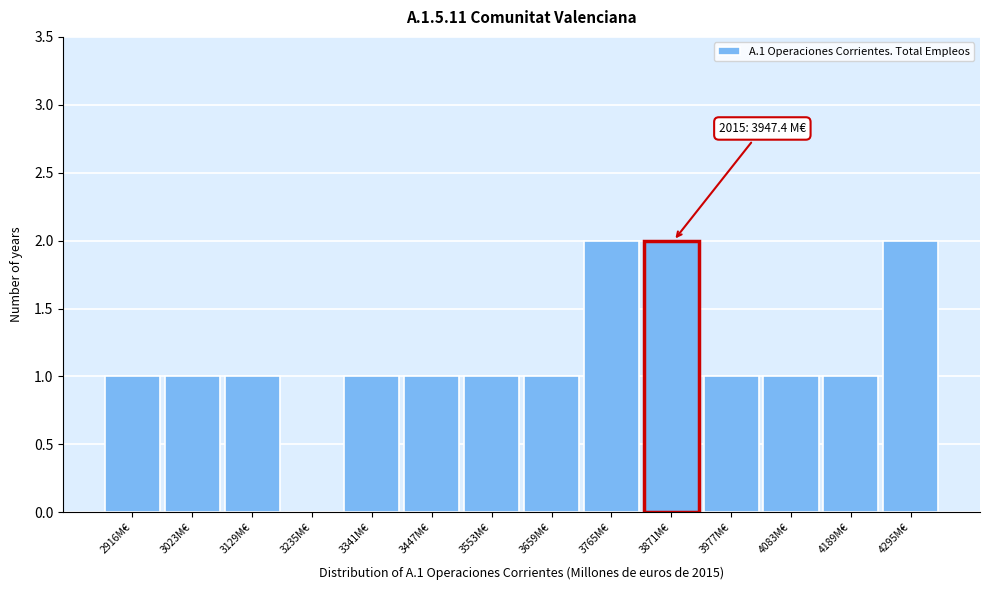

Reading right to left, what are all the values shown in this chart?

4295M€=2	4189M€=1	4083M€=1	3977M€=1	3871M€=2	3765M€=2	3659M€=1	3553M€=1	3447M€=1	3341M€=1	3235M€=0	3129M€=1	3023M€=1	2916M€=1